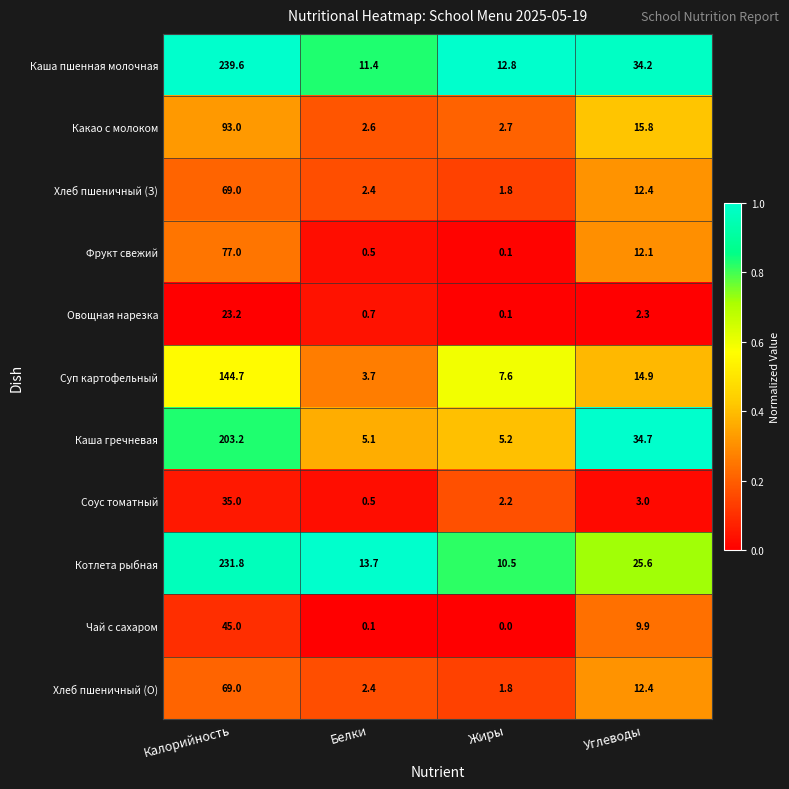

At which category does the chart reach its minimum across all series?

Жиры